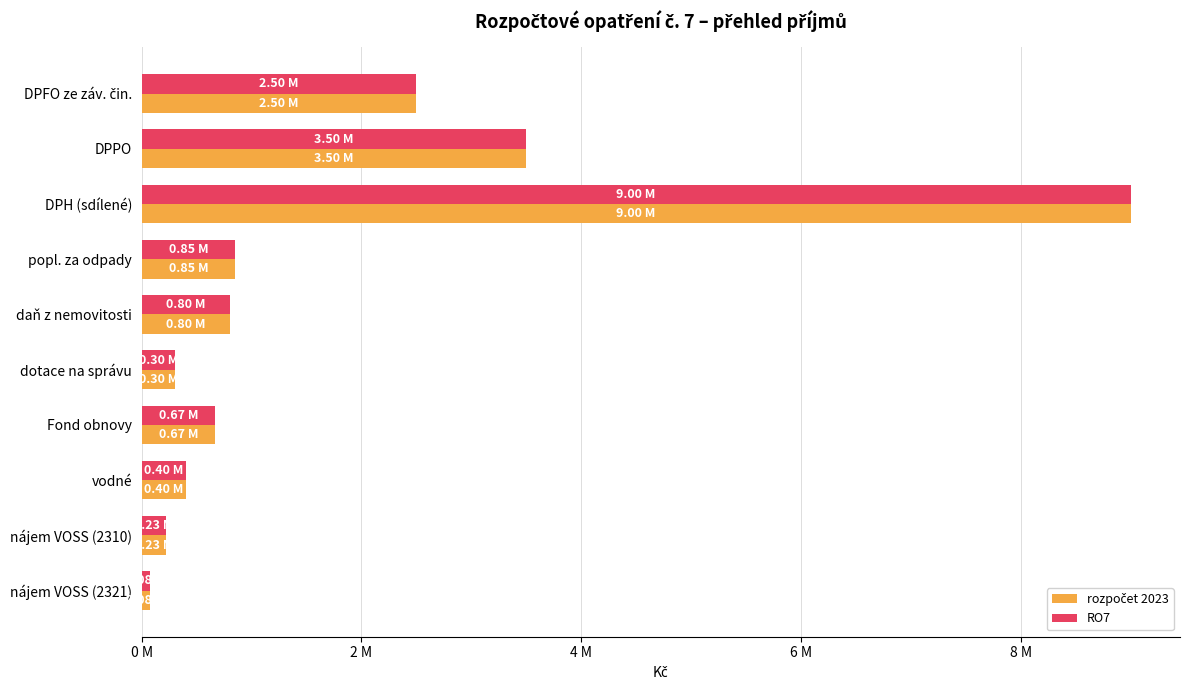

Rank the series by their maximum value, from lowest to highest.

rozpočet 2023, RO7